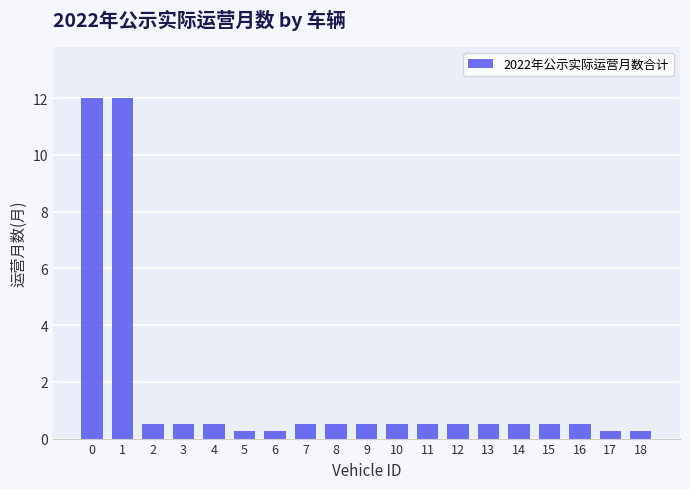

Does the chart contain stacked bars?

No